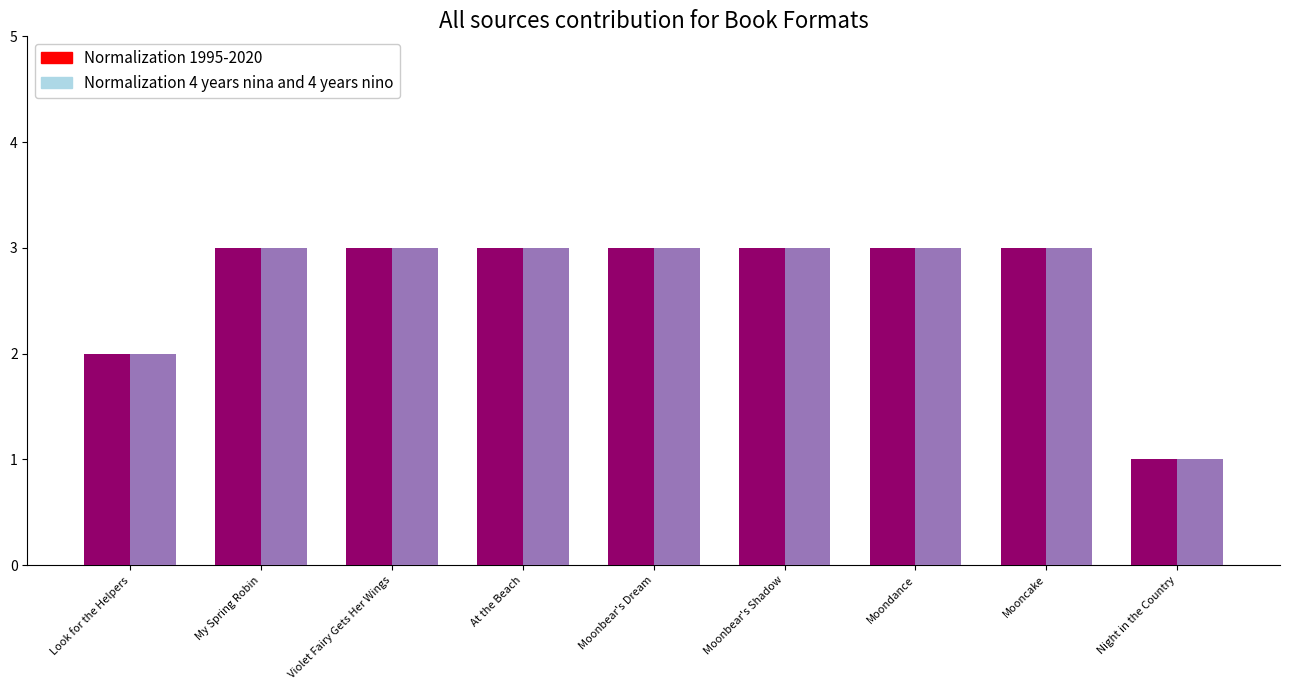

Rank the categories by Normalization 1995-2020 value from highest to lowest.

My Spring Robin, Violet Fairy Gets Her Wings, At the Beach, Moonbear's Dream, Moonbear's Shadow, Moondance, Mooncake, Look for the Helpers, Night in the Country